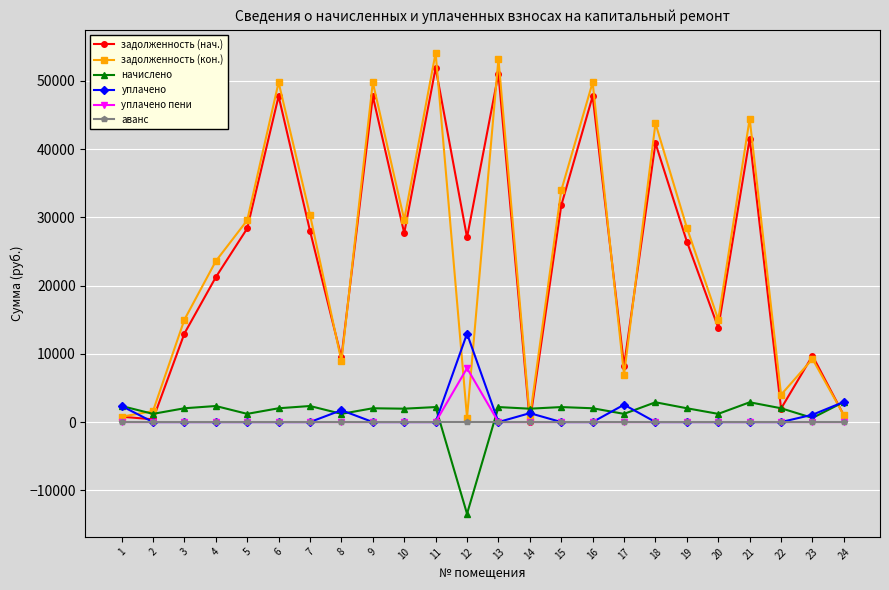

What is the total value across all series at 5?

59133.4